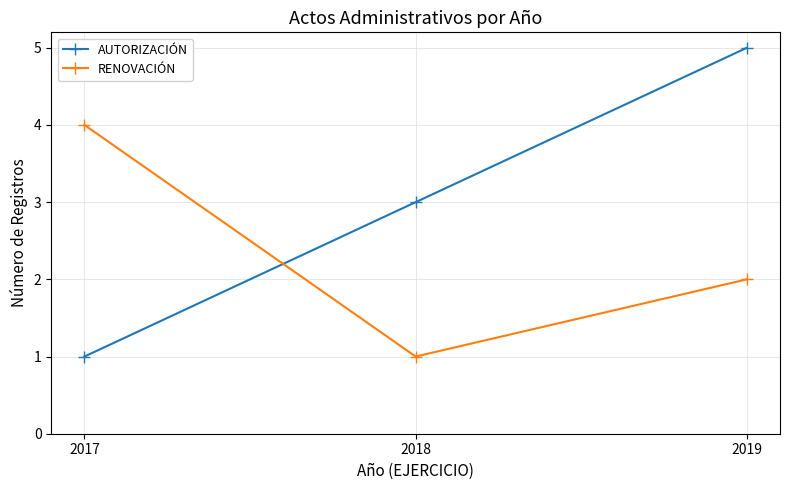

What is the highest value of the AUTORIZACIÓN series?

5